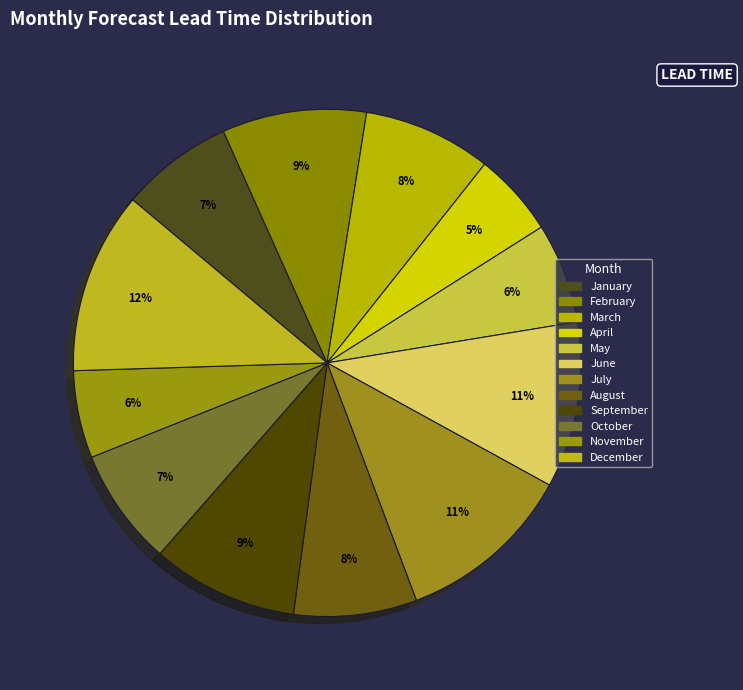

What percentage is the April slice, to the nearest percent?

5%